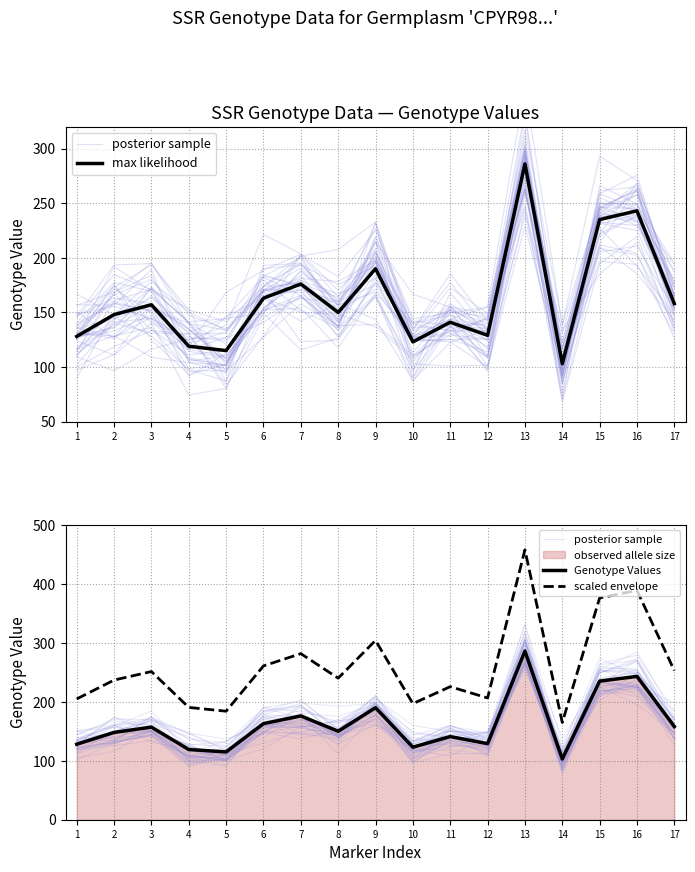

The Genotype Values series shows 176.0 at 7. True or false?

True